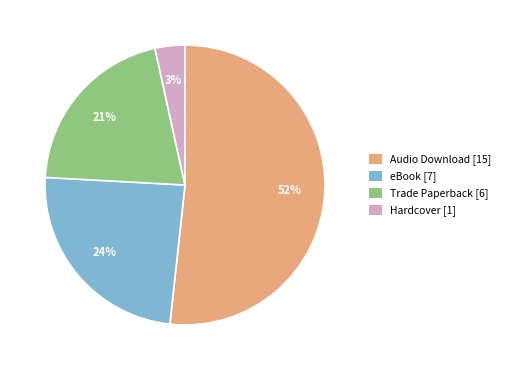

True or false: Trade Paperback [6] accounts for 21% of the total.

True